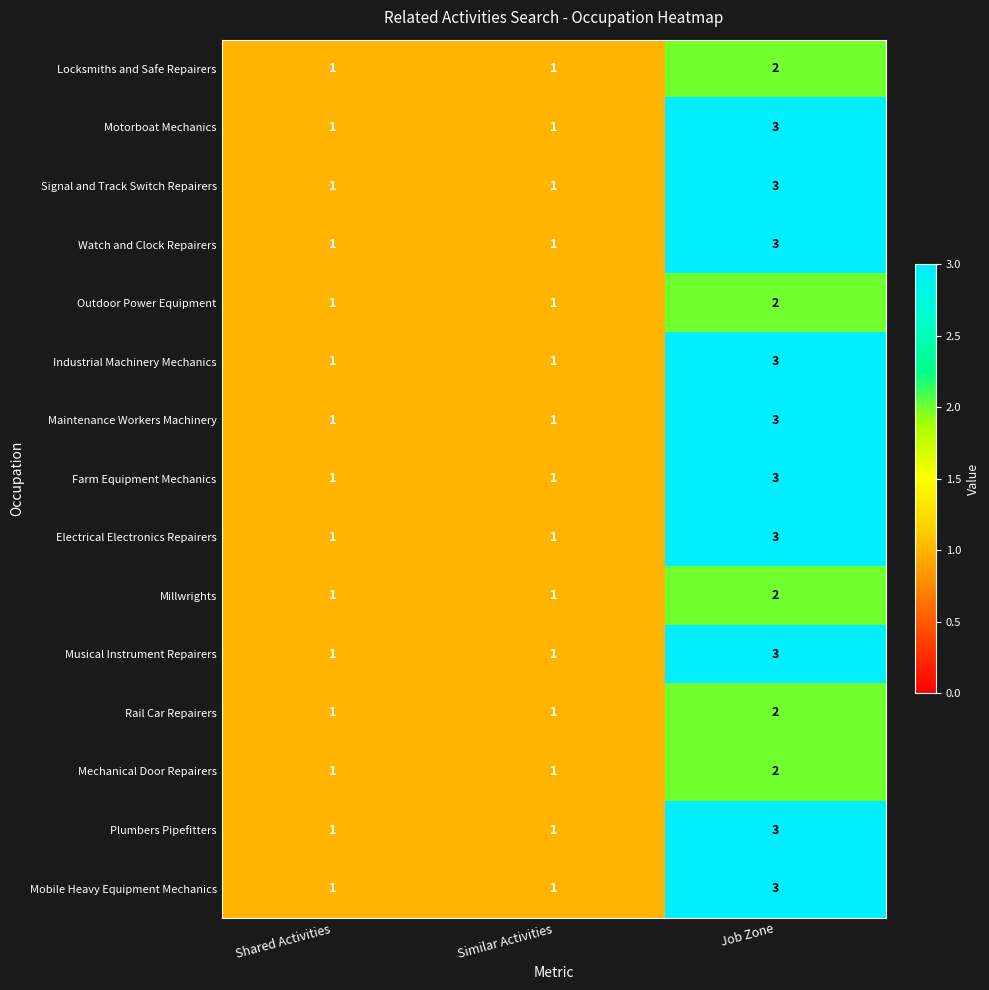

What is the sum of all Outdoor Power Equipment values?

4